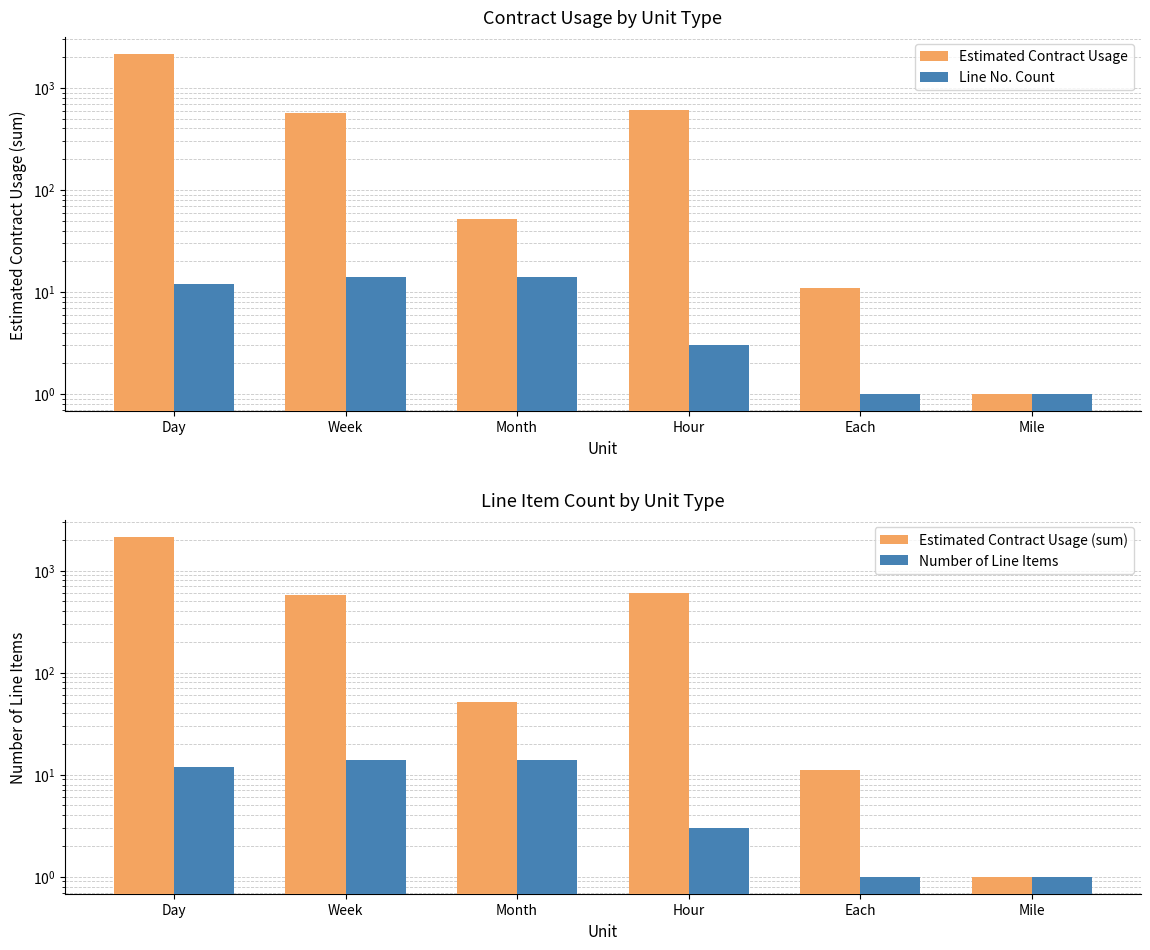

What is the minimum value shown in the chart?

1